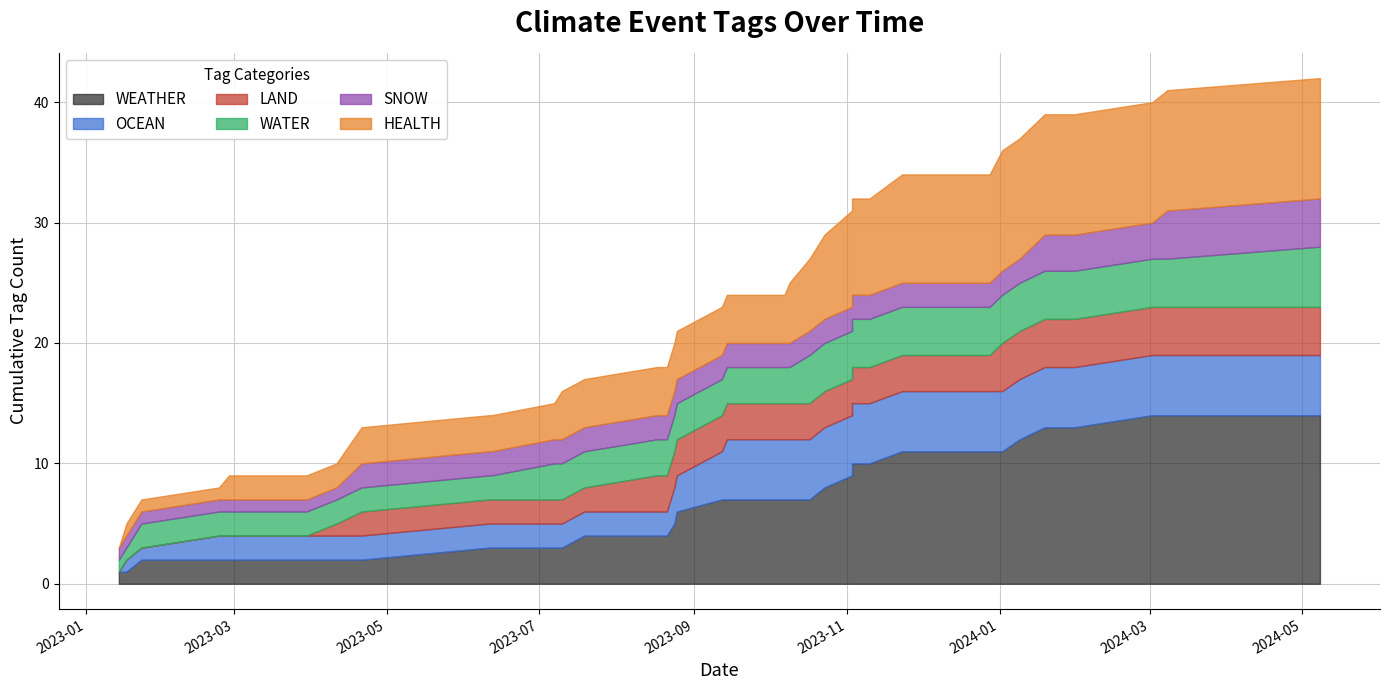

Between 2023-09-14 and 2023-04-11, which is larger?

2023-09-14